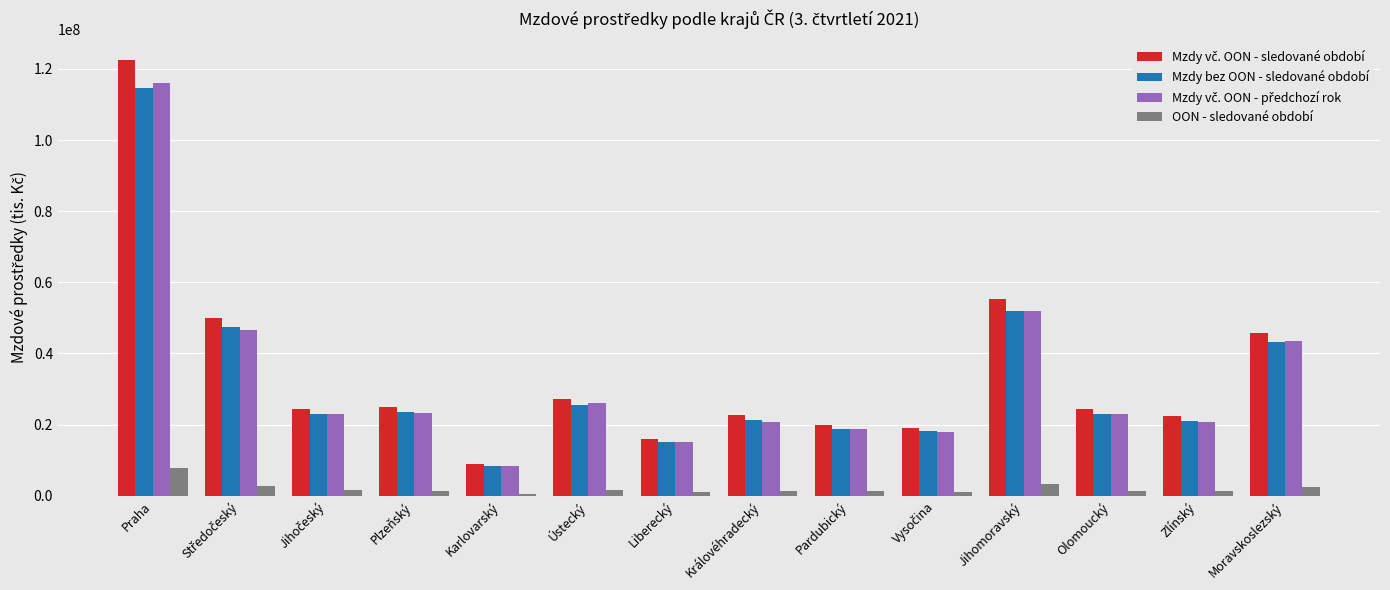

Does the chart contain any negative values?

No